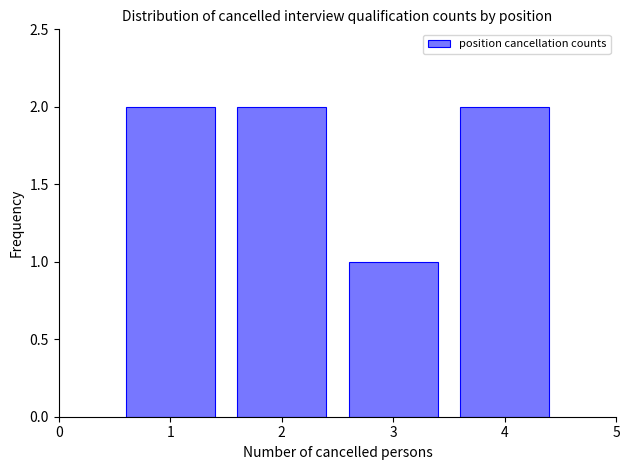

Reading left to right, transcribe all the data shown in this chart.

2	2	1	2